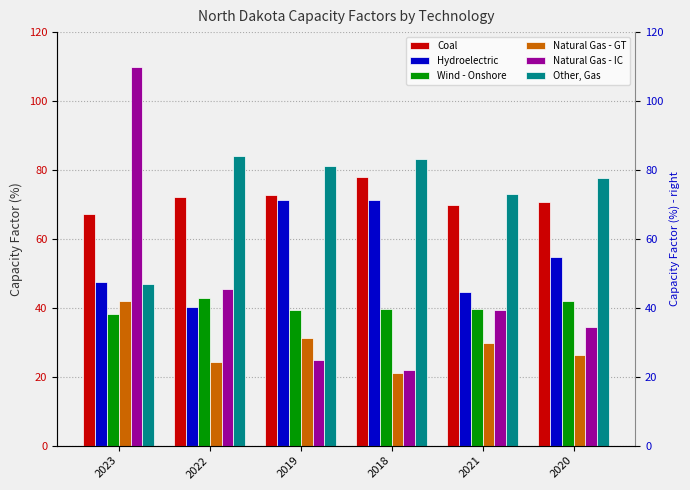

Reading left to right, extract all data points from this chart.

Coal: 67.2	72.2	72.6	78.0	69.7	70.7
Hydroelectric: 47.4	40.1	71.2	71.2	44.5	54.7
Wind - Onshore: 38.3	42.9	39.5	39.6	39.6	42.0
Natural Gas - GT: 42.0	24.4	31.3	21.2	29.8	26.4
Natural Gas - IC: 109.9	45.5	24.9	21.8	39.3	34.4
Other, Gas: 46.9	84.0	81.1	83.3	73.0	77.6